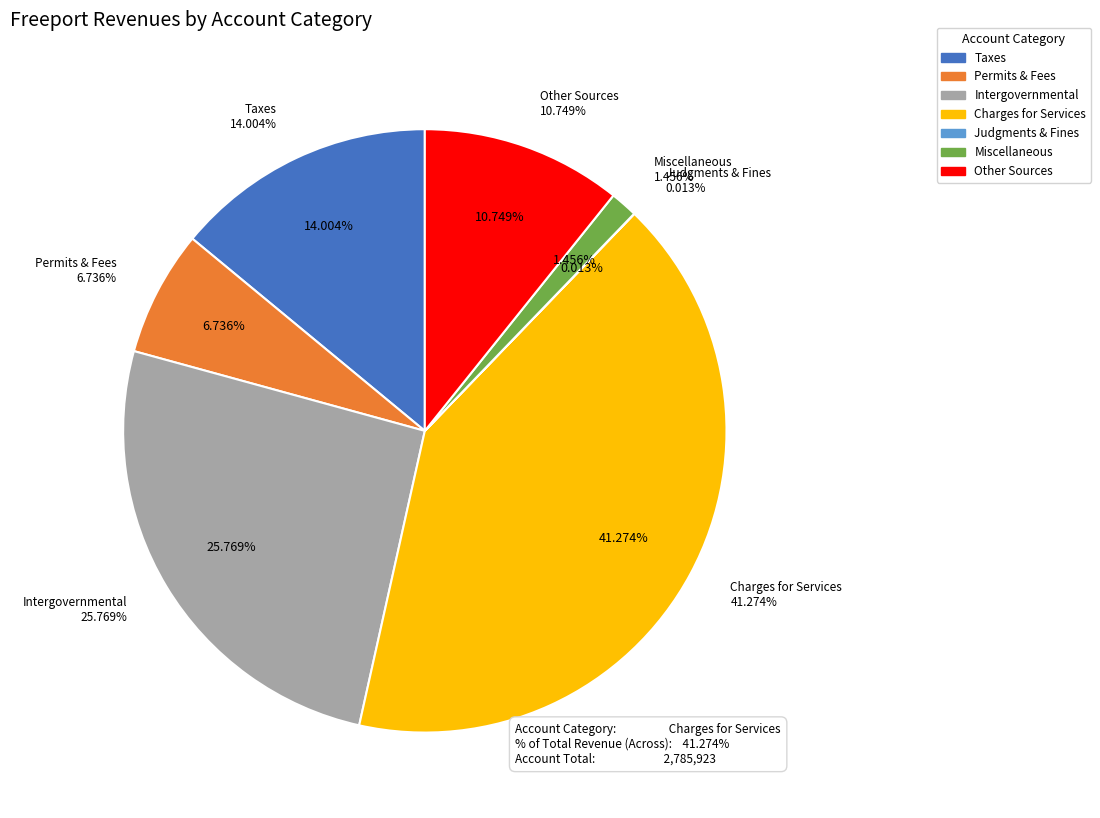

What is the smallest slice in the pie chart?

Judgments, Fines, and Forfeits